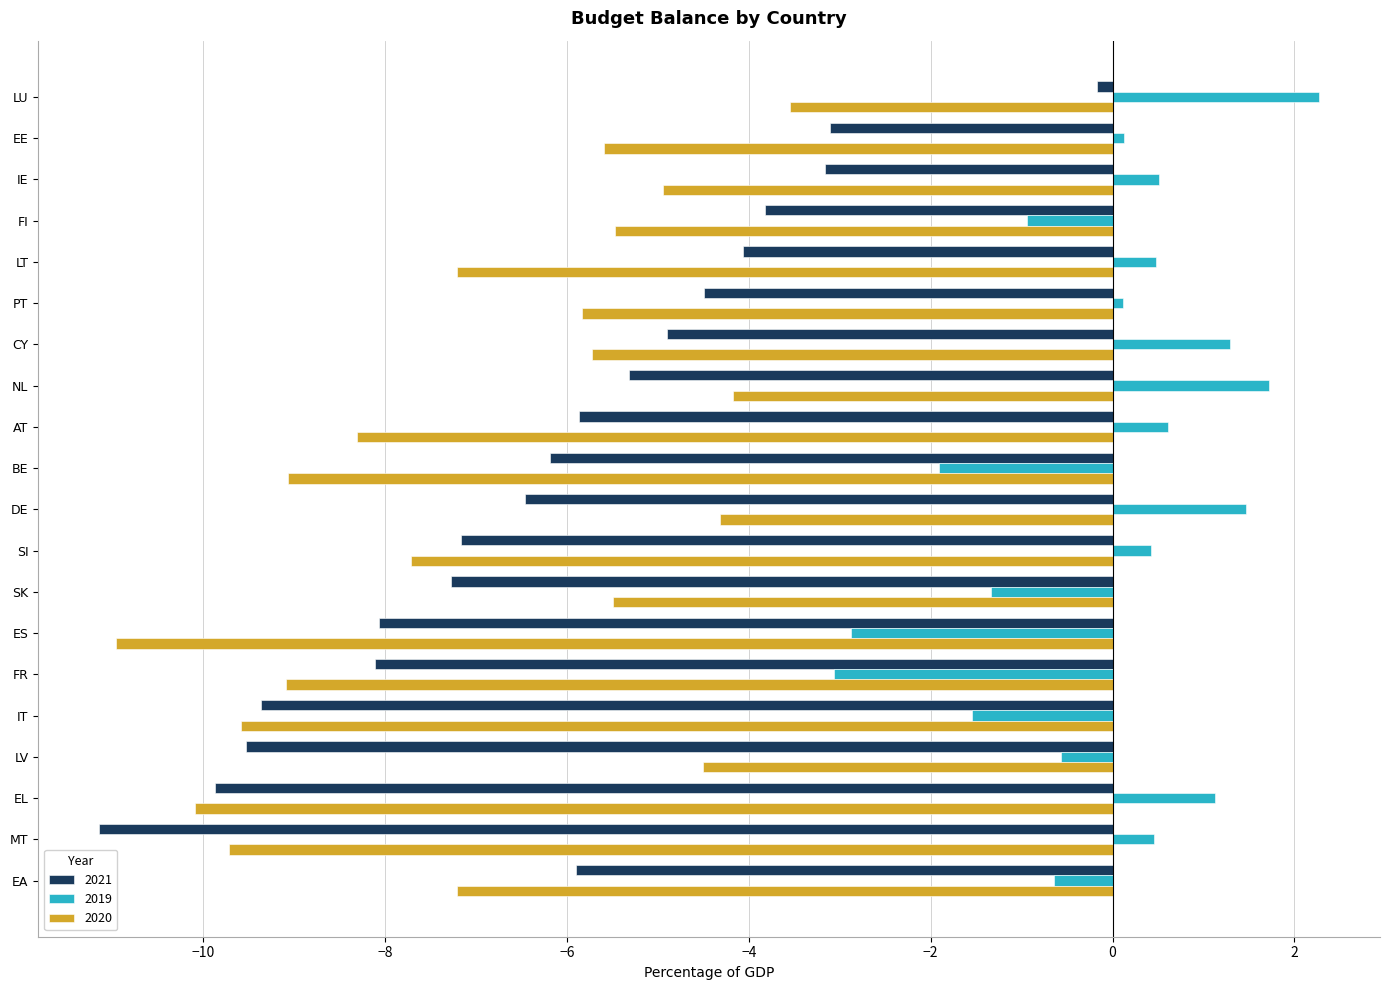

True or false: 2021 has a value of -4.0 at MT.

False